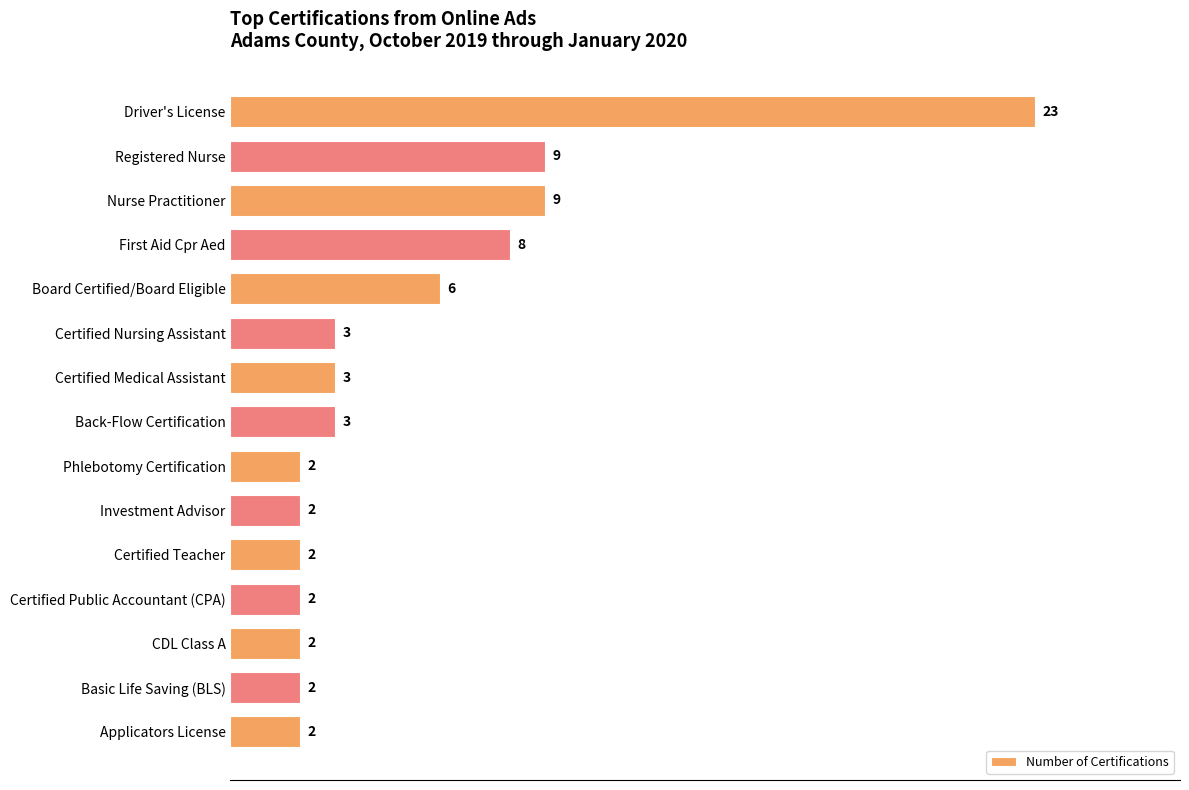

What is the value of the 1st bar from the top?

23